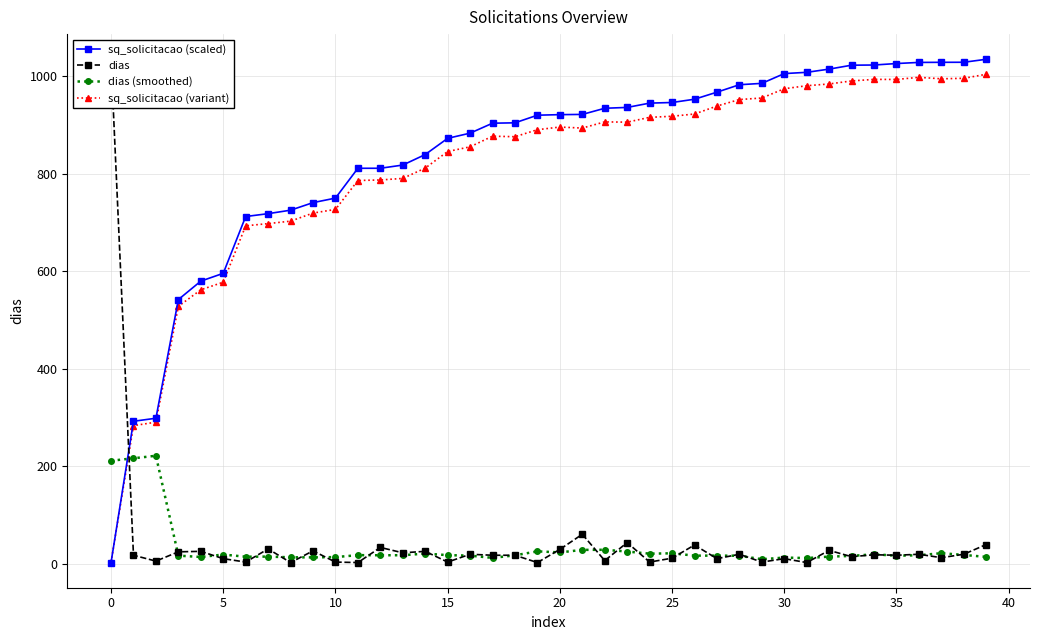

How many values in the dias series are below 18?

17